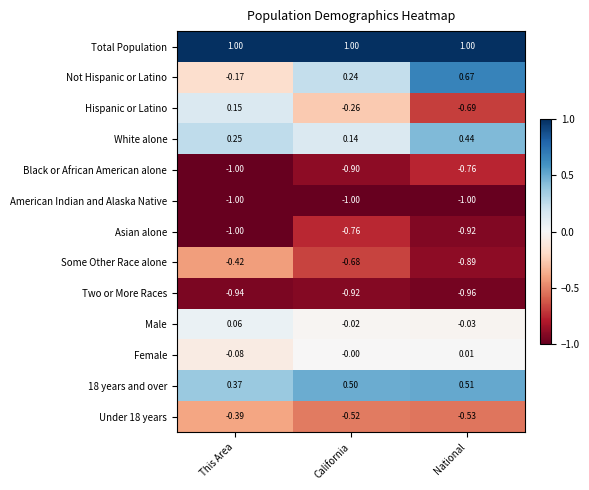

Rank the categories by Not Hispanic or Latino value from lowest to highest.

This Area, California, National